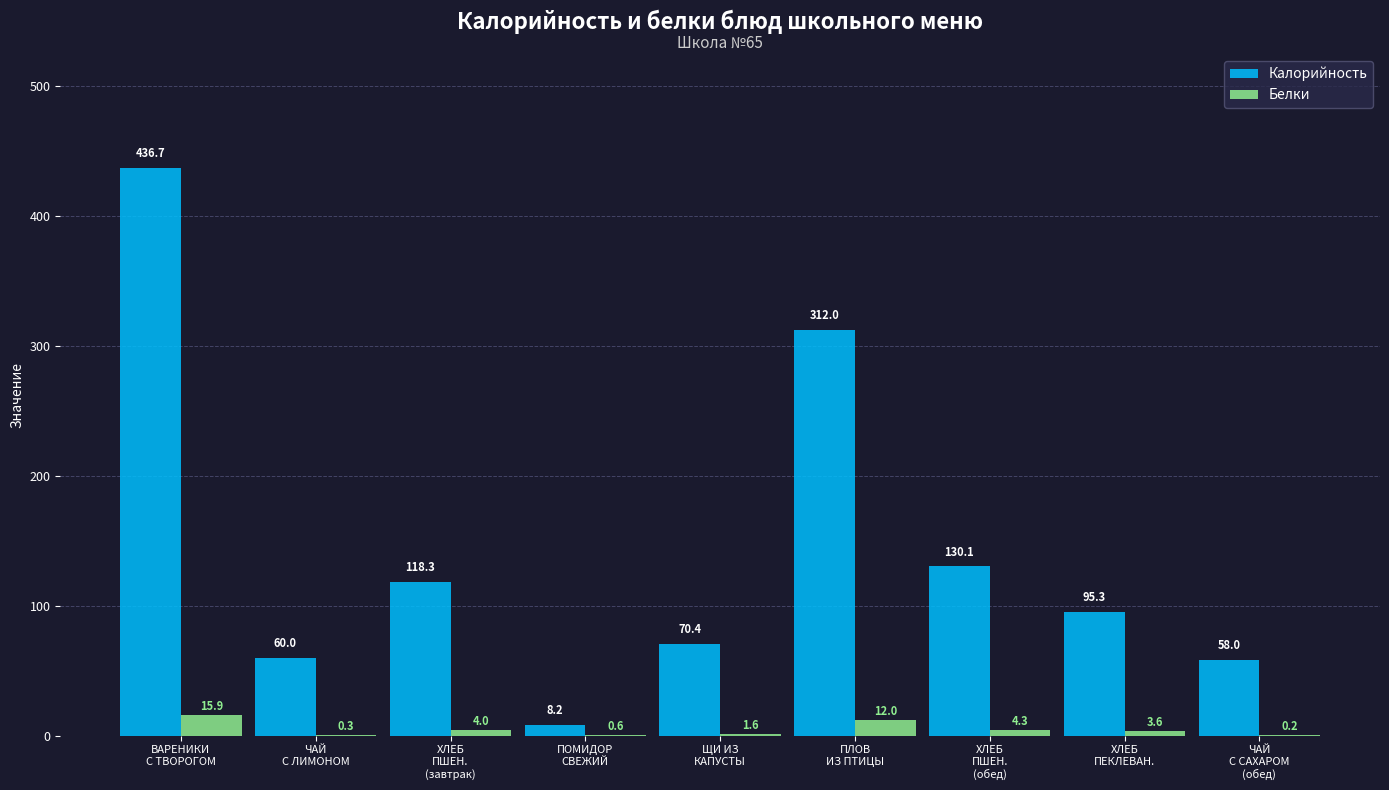

How many categories are shown in the chart?

9